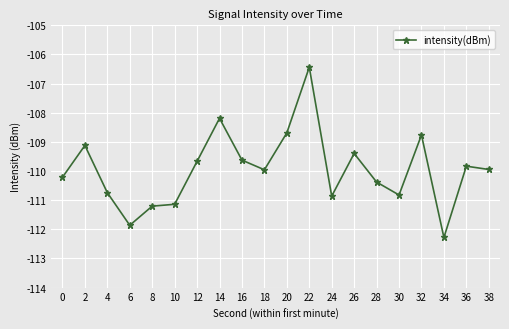

What is the value of the 17th point from the left?

-108.8